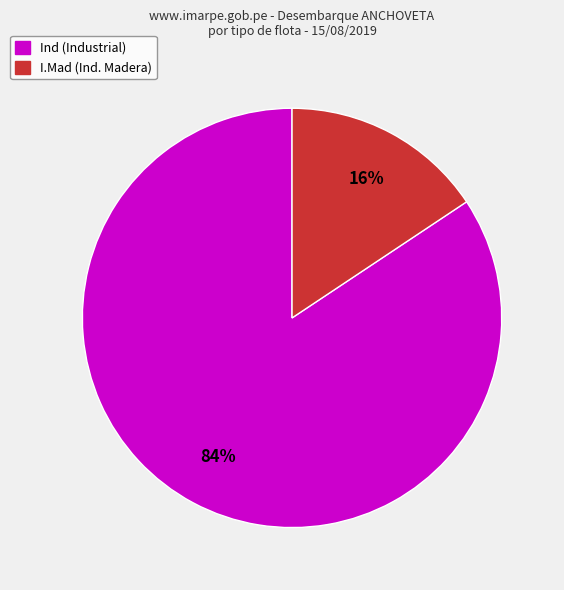

Which category has the biggest portion of the pie?

Ind (Industrial)